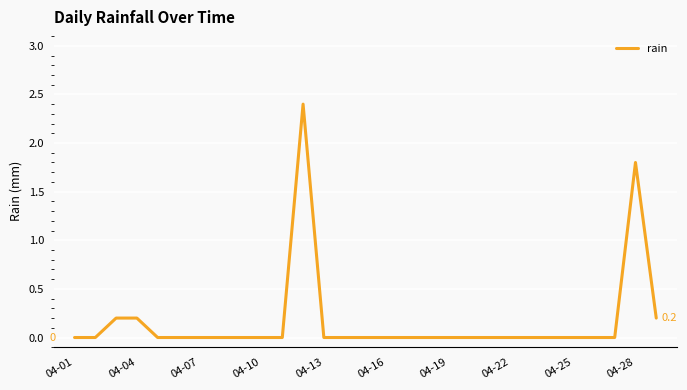

Does the chart have visible grid lines?

Yes